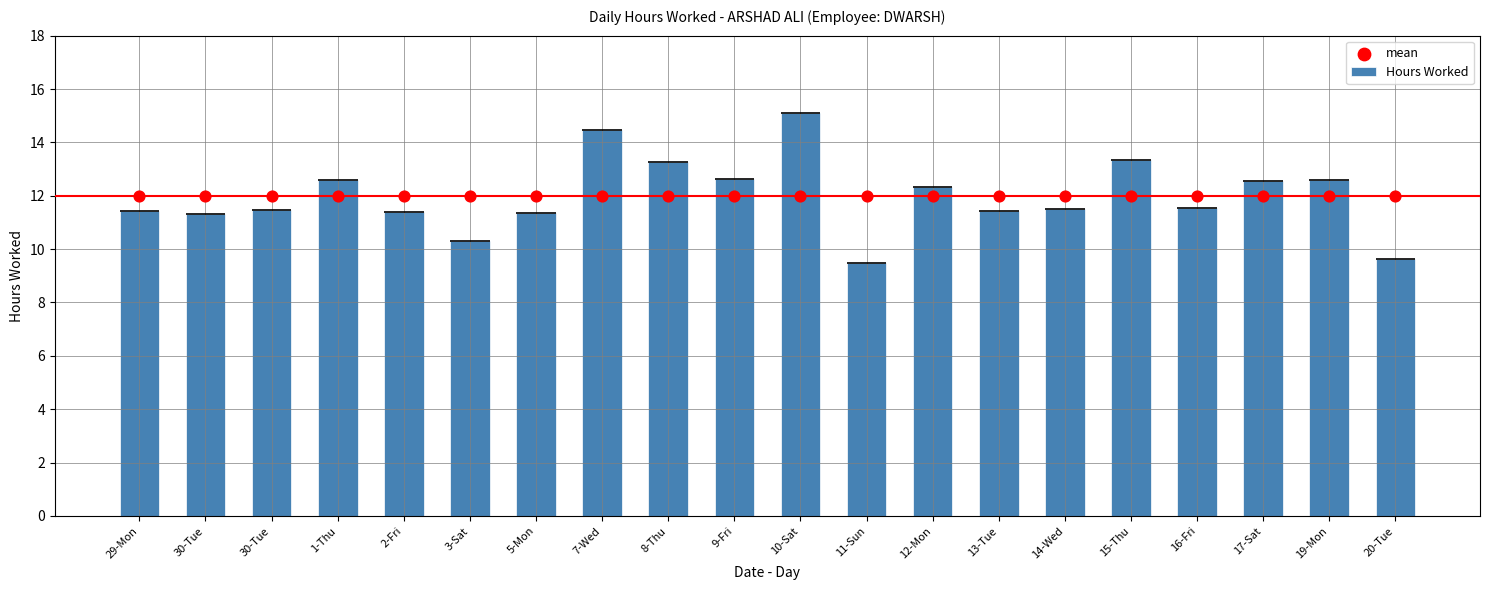

What is the ratio of the value at 5-Mon to the value at 16-Fri?

1.0